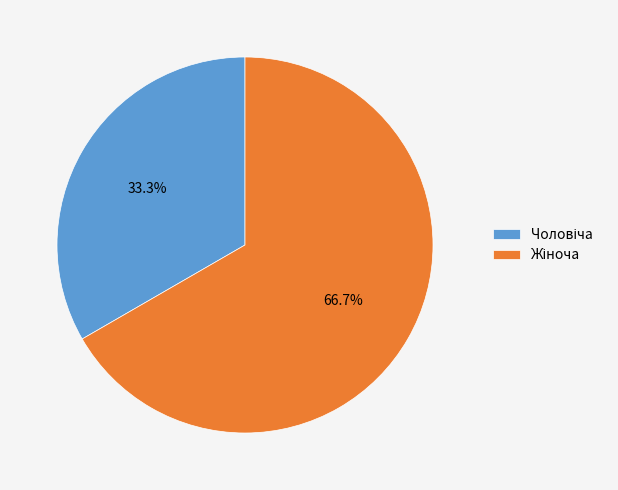

Does any single category account for the majority?

Yes